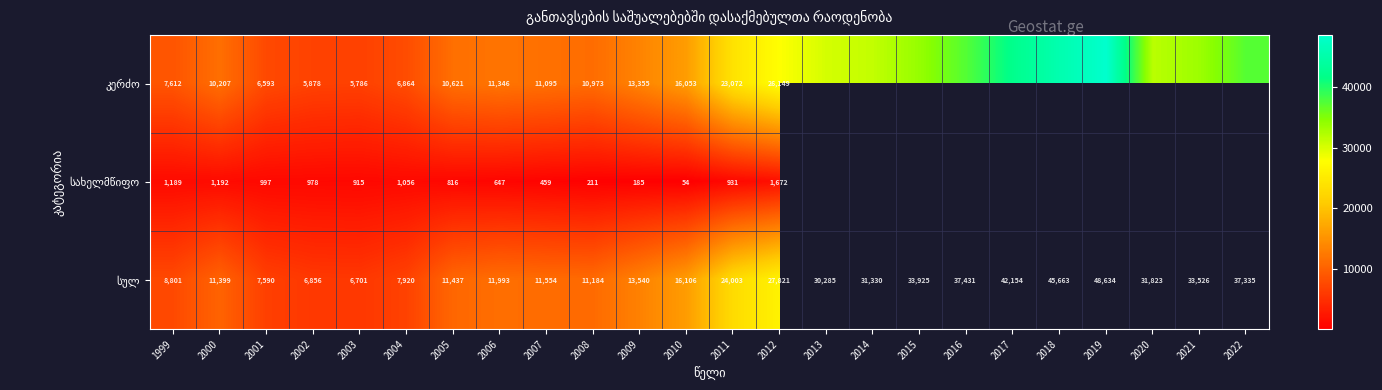

What is the total value across all series at 2000?

22798.0